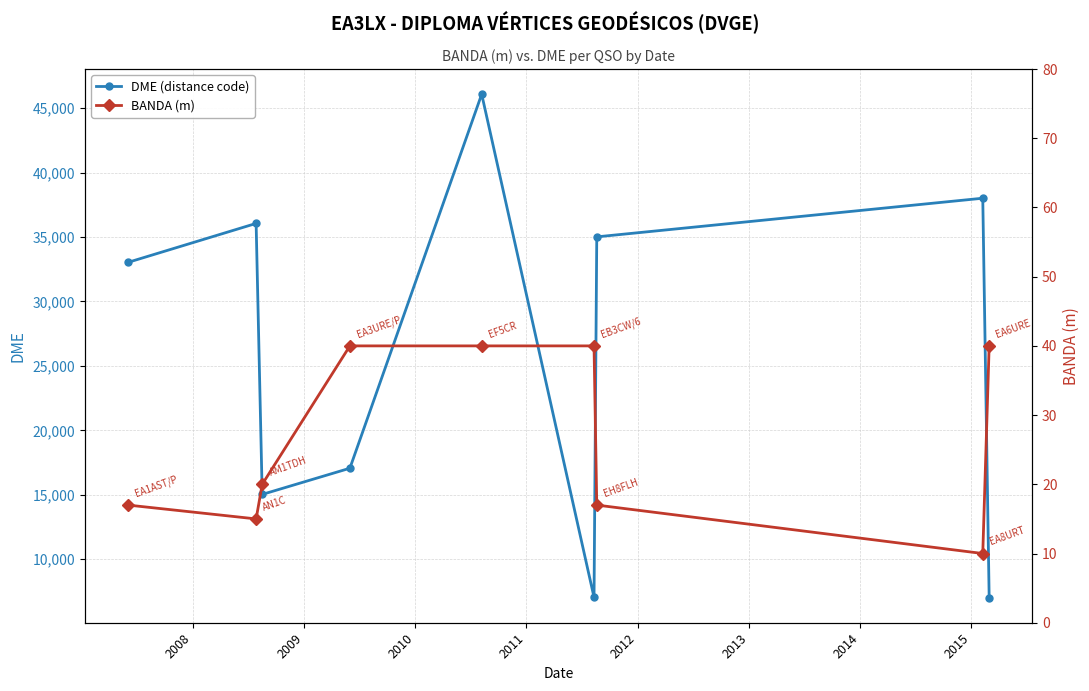

What is the difference between the maximum and minimum values in the BANDA (m) series?

30